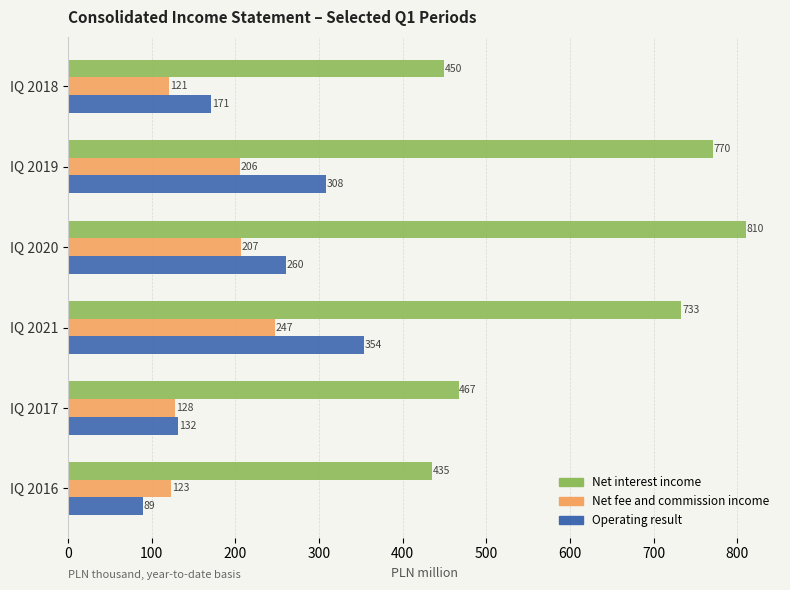

Rank the series by their maximum value, from highest to lowest.

Net interest income, Operating result, Net fee and commission income